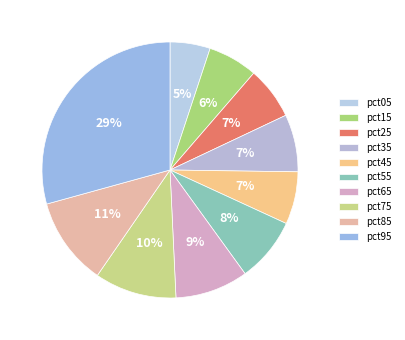

Rank the categories by value from highest to lowest.

pct95, pct85, pct75, pct65, pct55, pct35, pct45, pct25, pct15, pct05